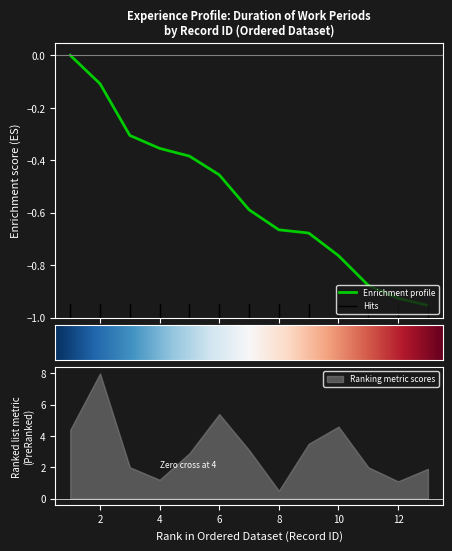

Is it true that Enrichment profile equals -1.1 at 10?

False